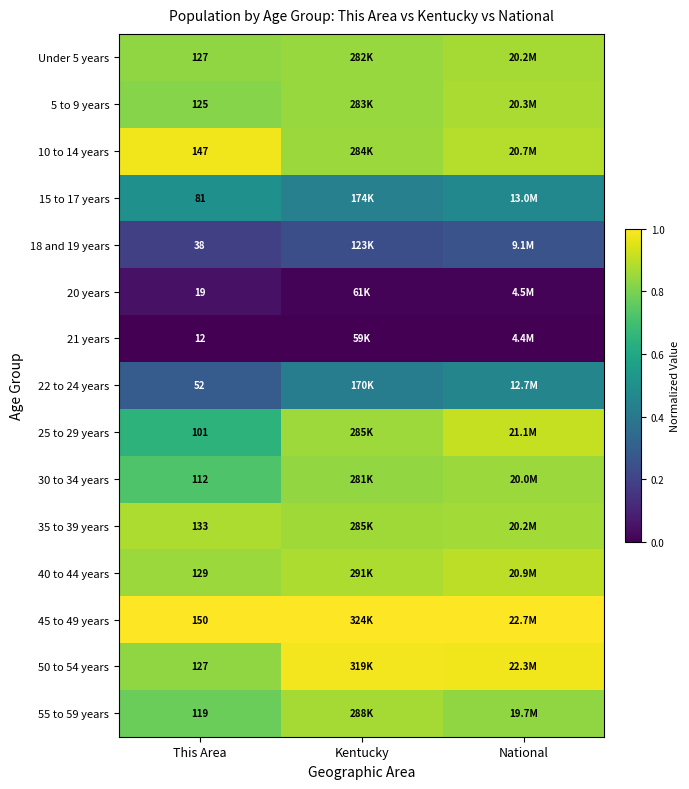

True or false: 25 to 29 years has a value of 0.9 at Kentucky.

True